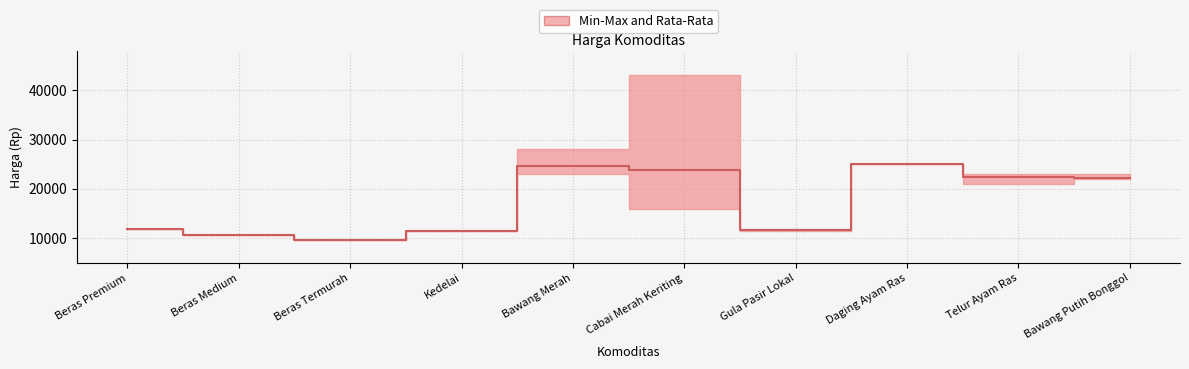

What is the difference between the values at Gula Pasir Lokal and Kedelai?

177